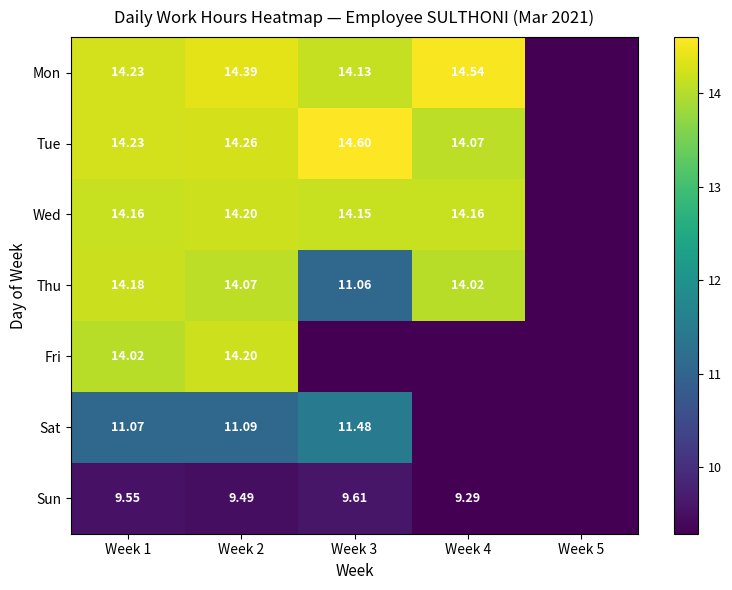

What is the total value across all series at Week 3?

75.0